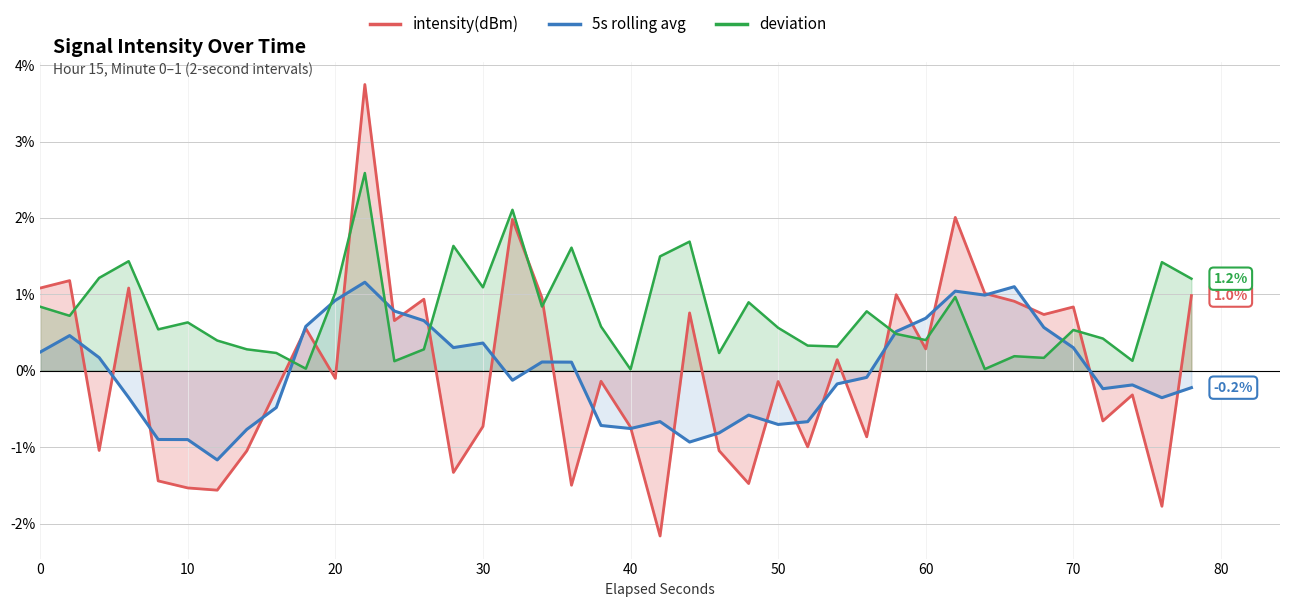

The intensity(dBm) series shows -0.3 at 30. True or false?

False